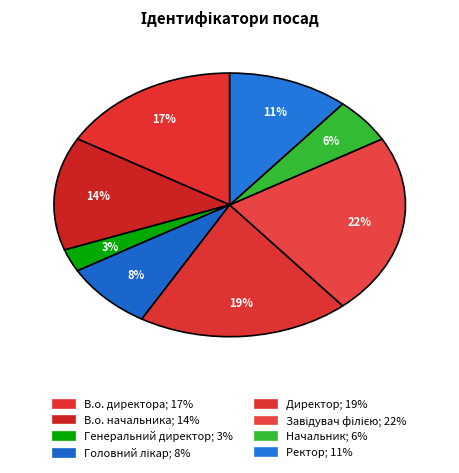

How many segments does this pie chart have?

8